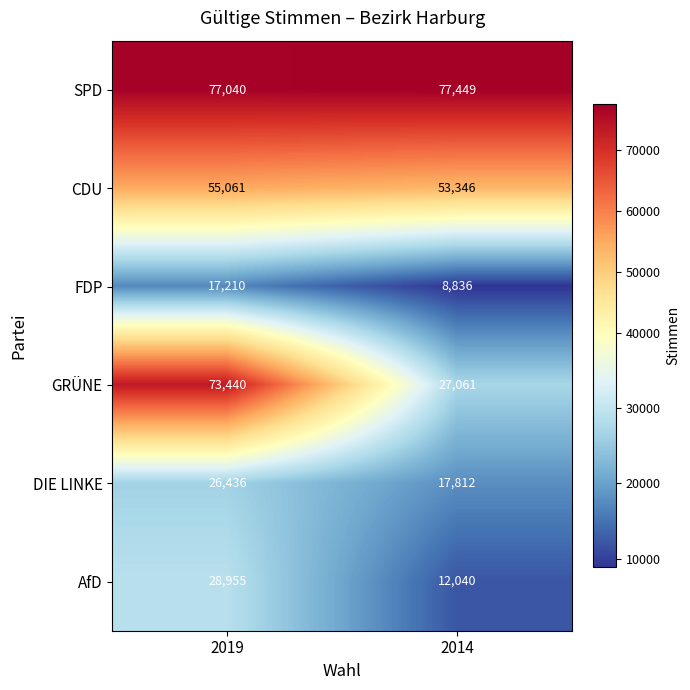

Read the DIE LINKE value at 2019, to the nearest 10.

26440